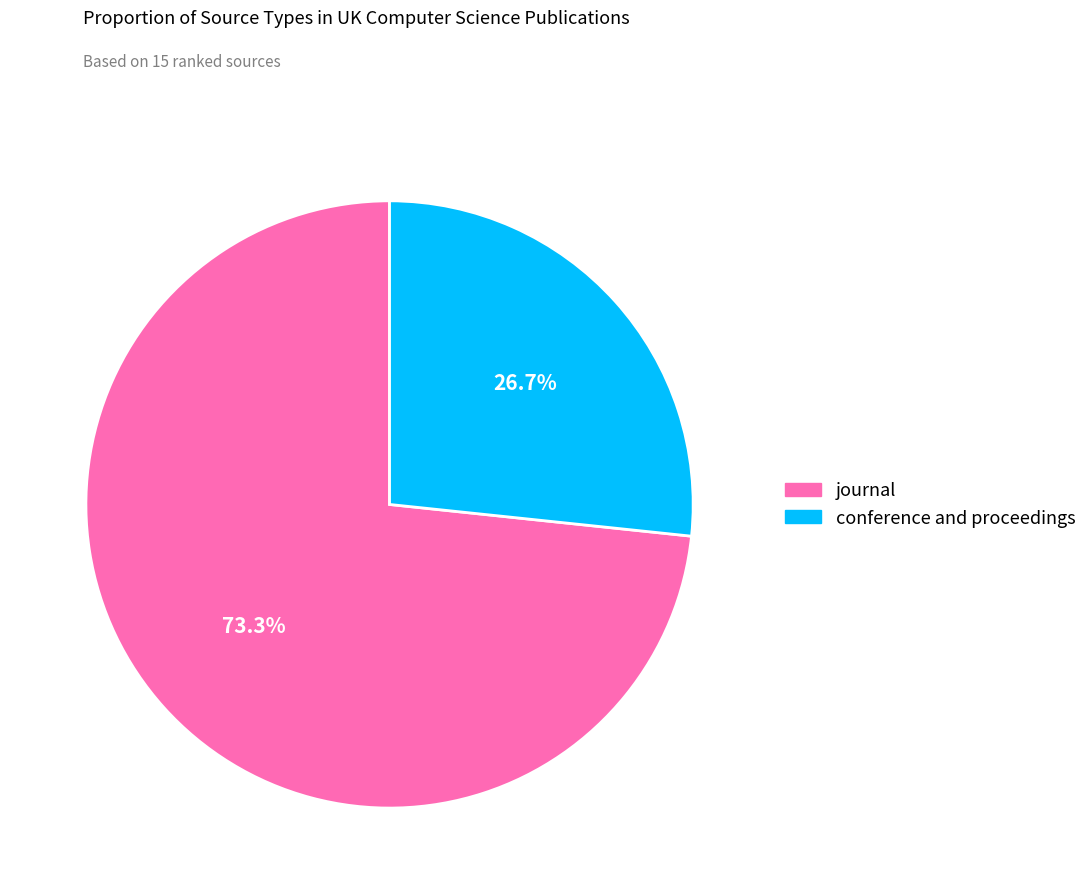

What is the smallest slice in the pie chart?

conference and proceedings